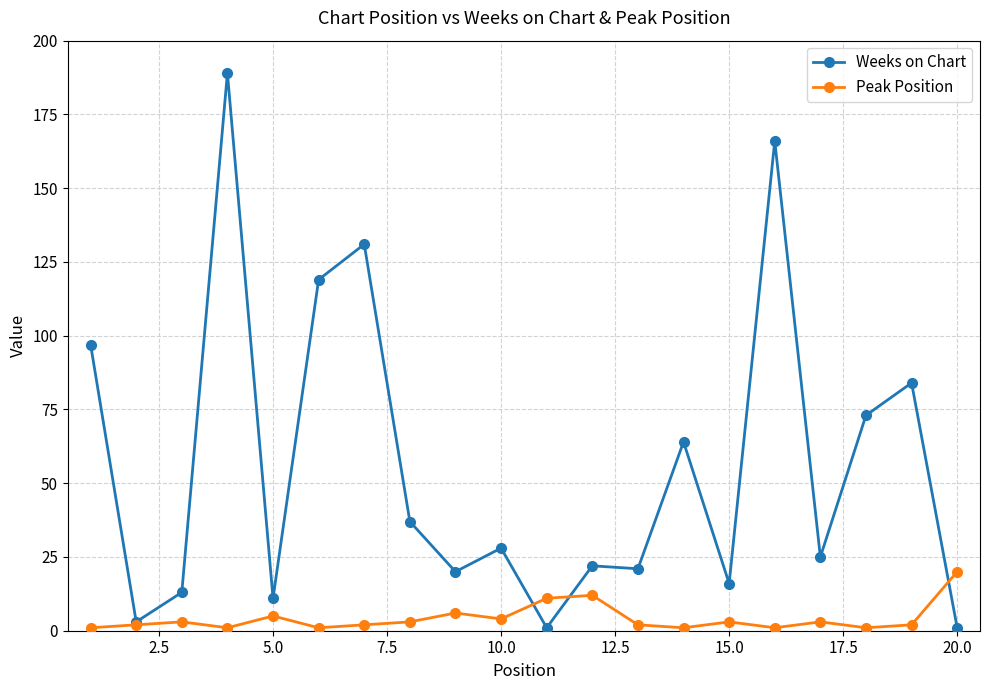

Reading left to right, transcribe all the data shown in this chart.

Weeks on Chart: 97	3	13	189	11	119	131	37	20	28	1	22	21	64	16	166	25	73	84	1
Peak Position: 1	2	3	1	5	1	2	3	6	4	11	12	2	1	3	1	3	1	2	20